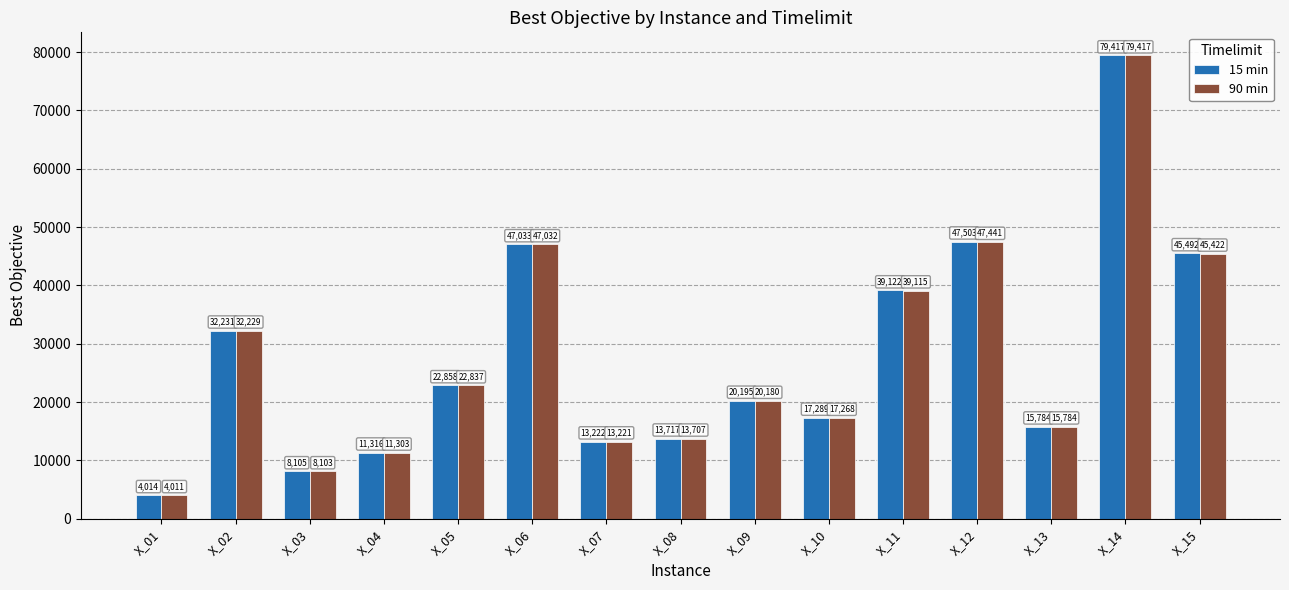

Is the value of 15 min at X_13 greater than the value of 90 min at X_06?

No